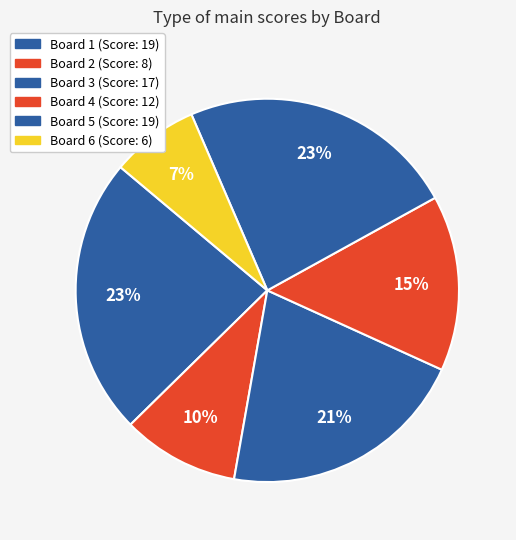

Rank the categories by value from lowest to highest.

Board 6, Board 2, Board 4, Board 3, Board 1, Board 5